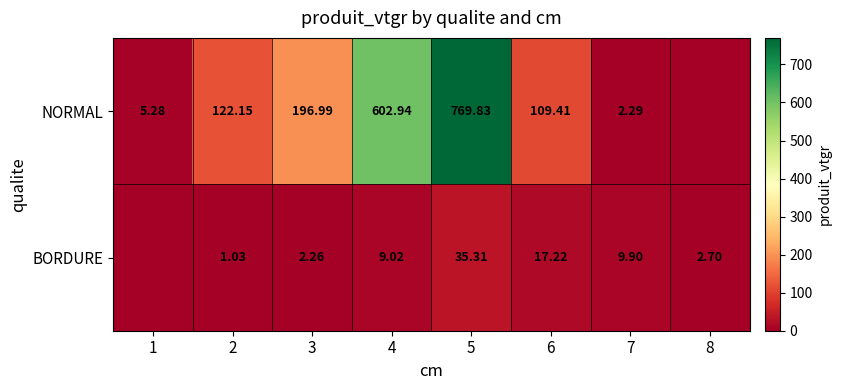

How many categories are shown in the chart?

8